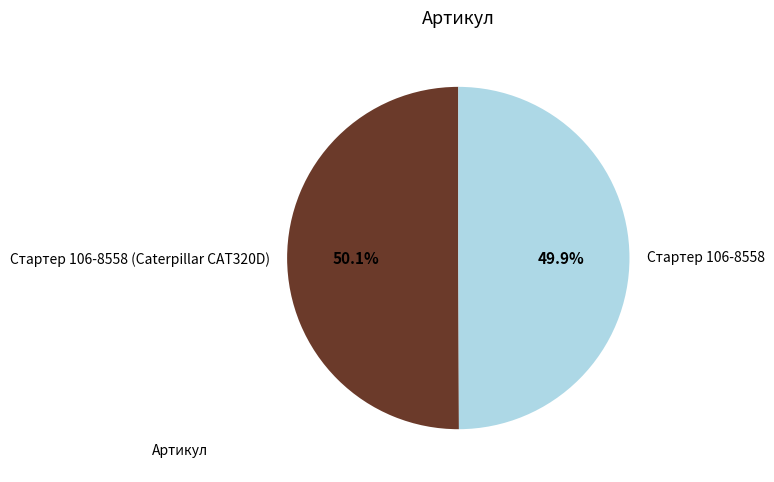

Count the number of slices in the pie.

2